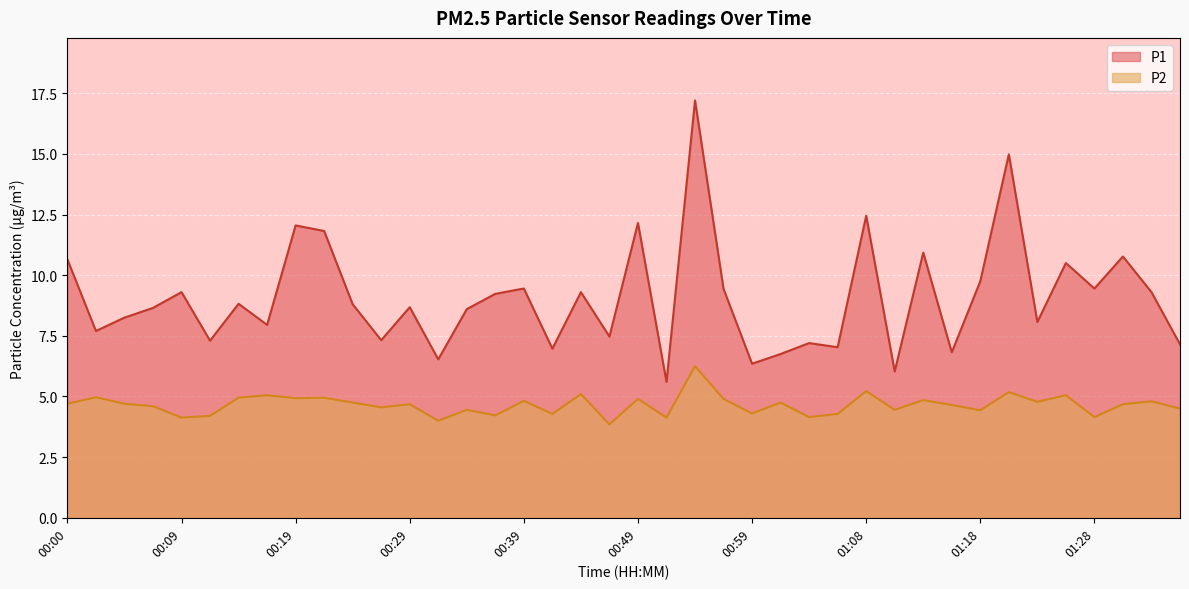

At which label does P2 first exceed 4?

00:00